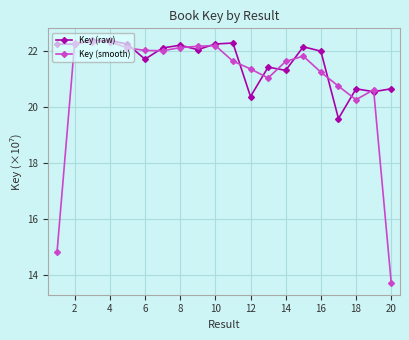

List the series in order of their overall mean, lowest first.

Key (smooth), Key (raw)